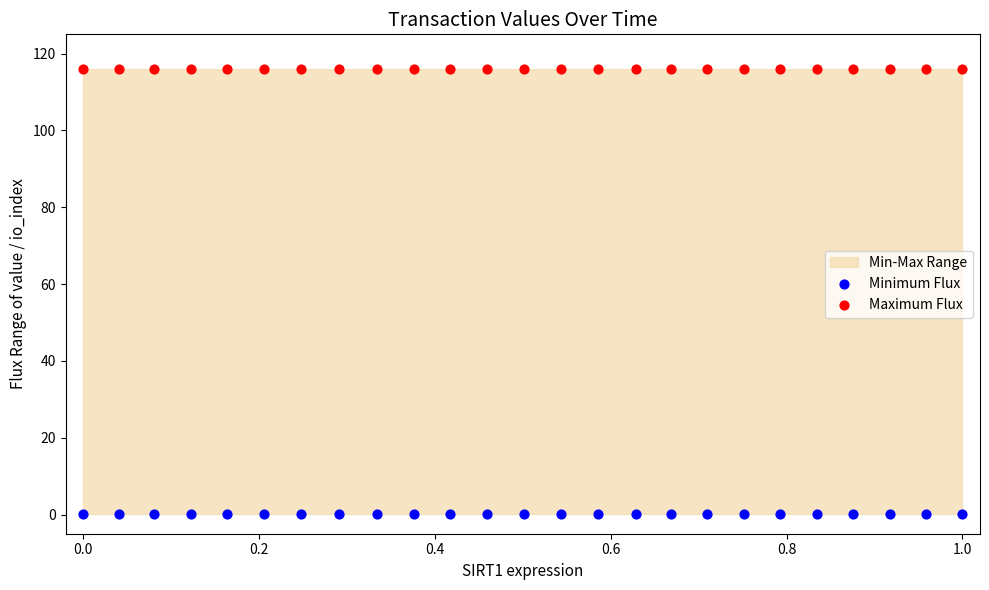

Which series reaches the maximum Y coordinate?

Maximum Flux